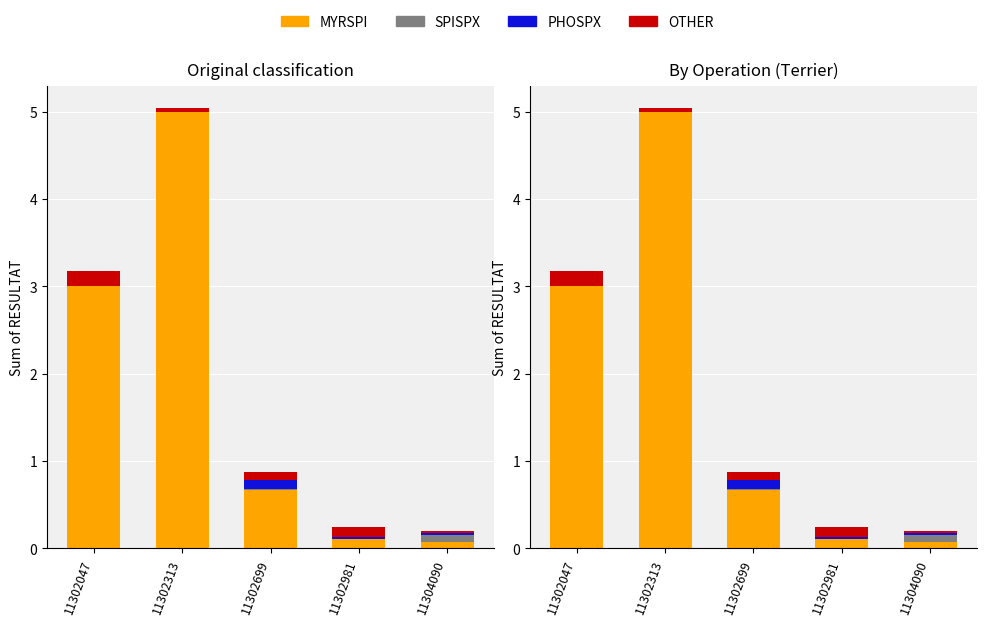

What is the sum of all PHOSPX values?

0.1